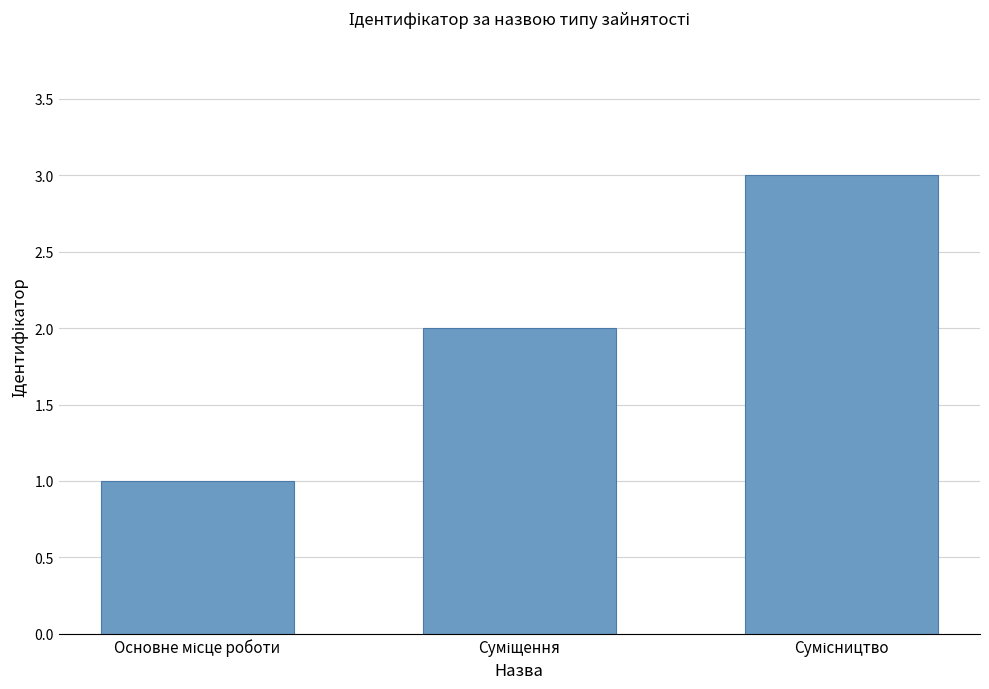

Count the values in the range 1 to 3.

3